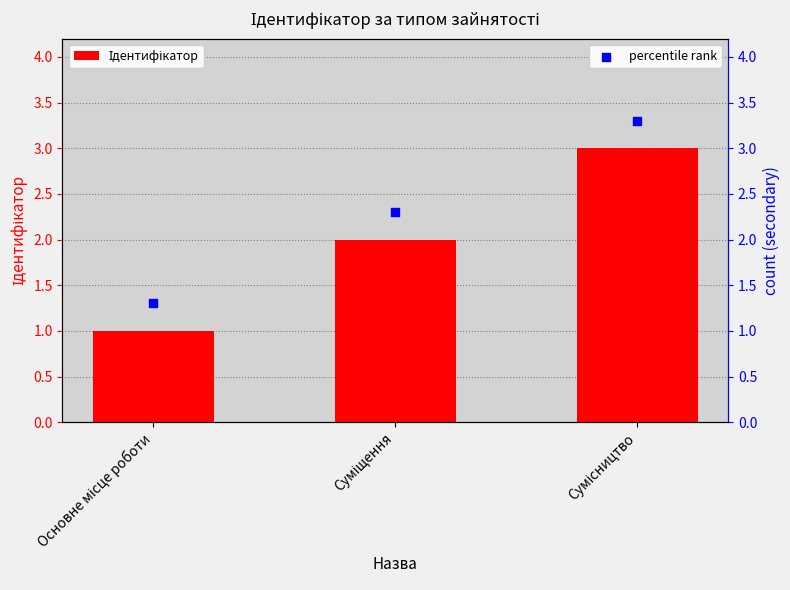

What are all the series names shown in the legend?

Ідентифікатор, percentile rank